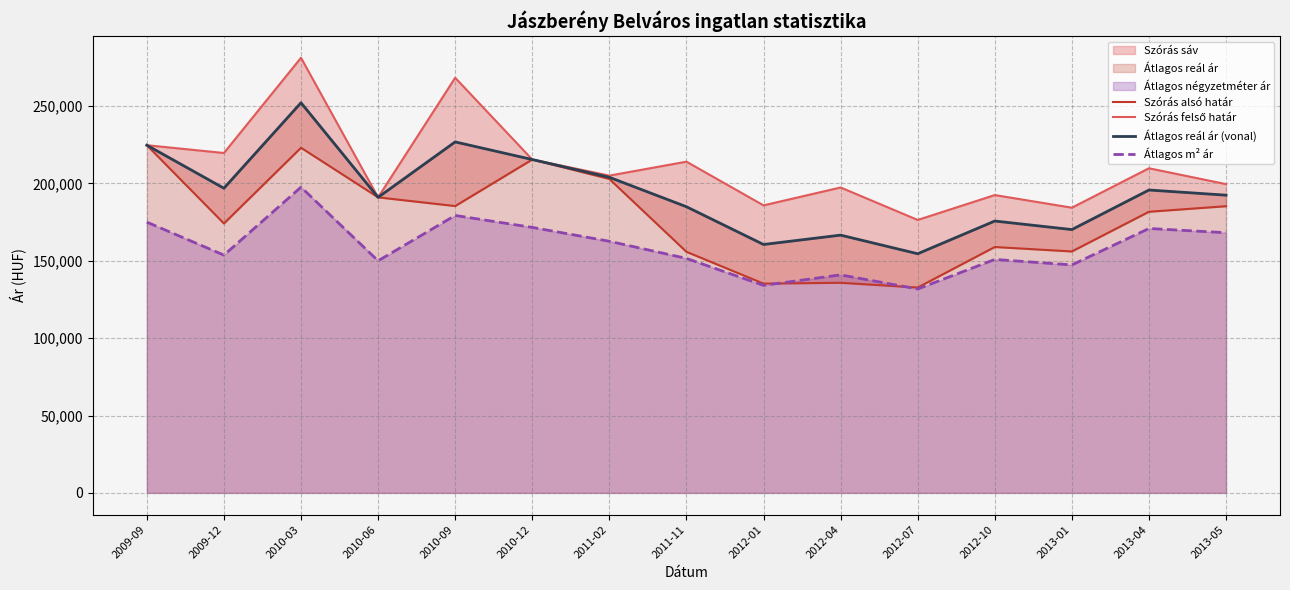

Is the value of Szórás alsó határ at 2012-10 greater than the value of Átlagos m² ár at 2013-04?

No